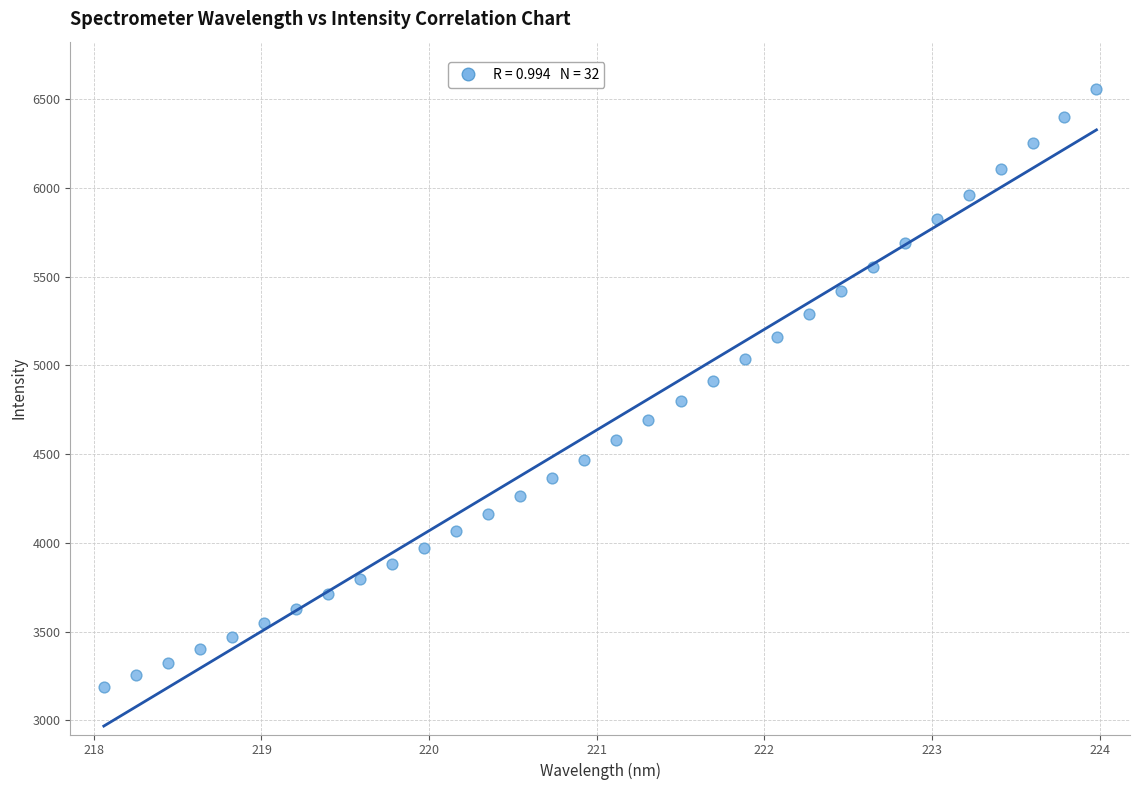

What is the range of Y values (max minus min)?

3367.3